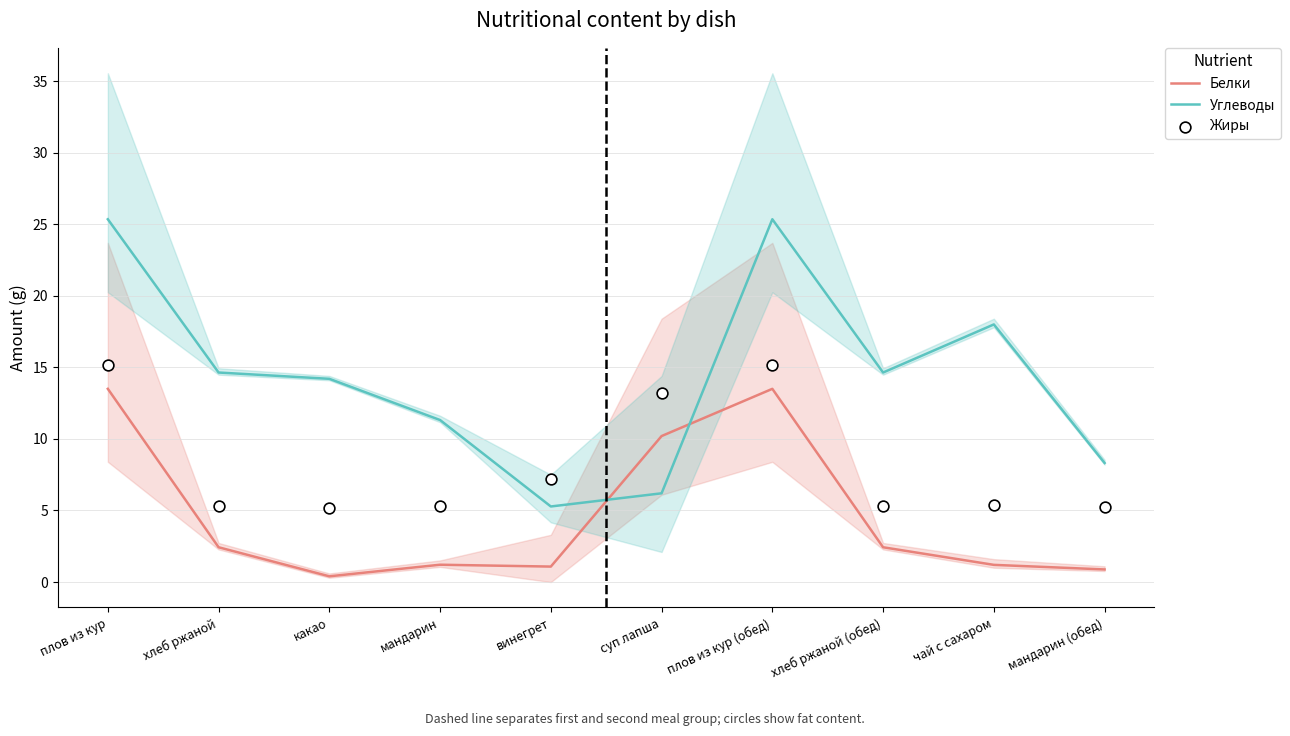

At how many categories does at least one series exceed 9?

8